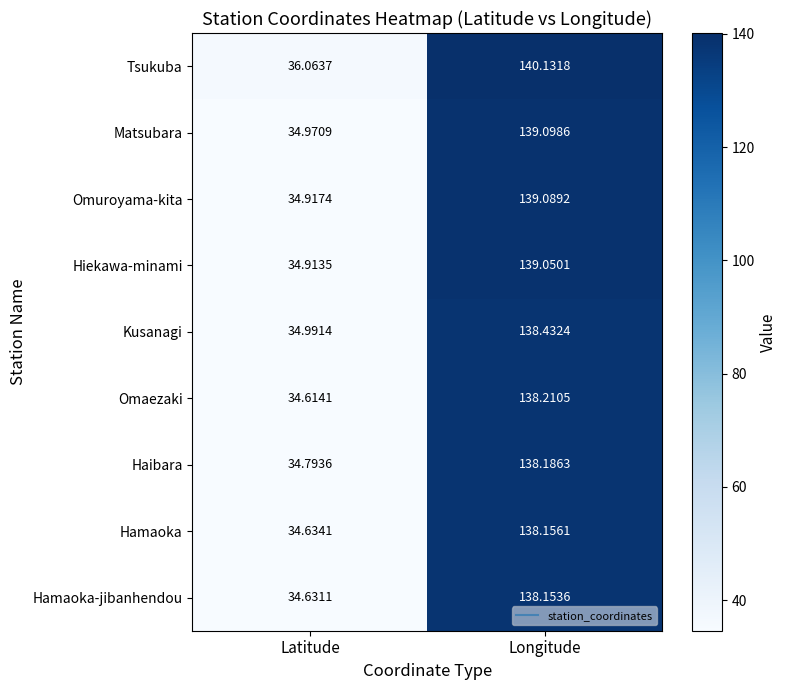

At Longitude, list the series in order from smallest to largest.

Hamaoka-jibanhendou, Hamaoka, Haibara, Omaezaki, Kusanagi, Hiekawa-minami, Omuroyama-kita, Matsubara, Tsukuba